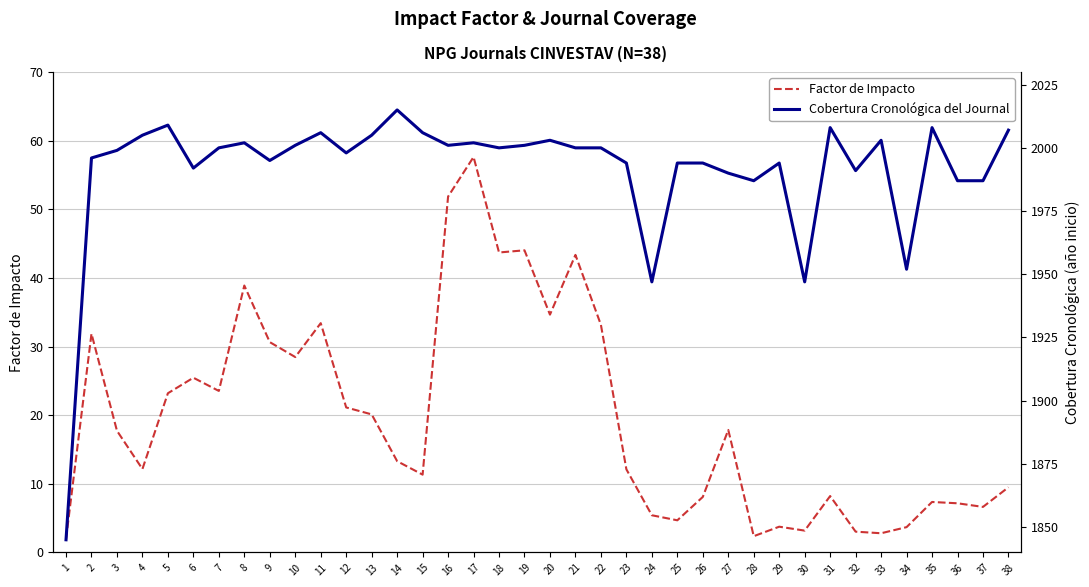

At 31, list the series in order from largest to smallest.

Cobertura Cronológica del Journal, Factor de Impacto